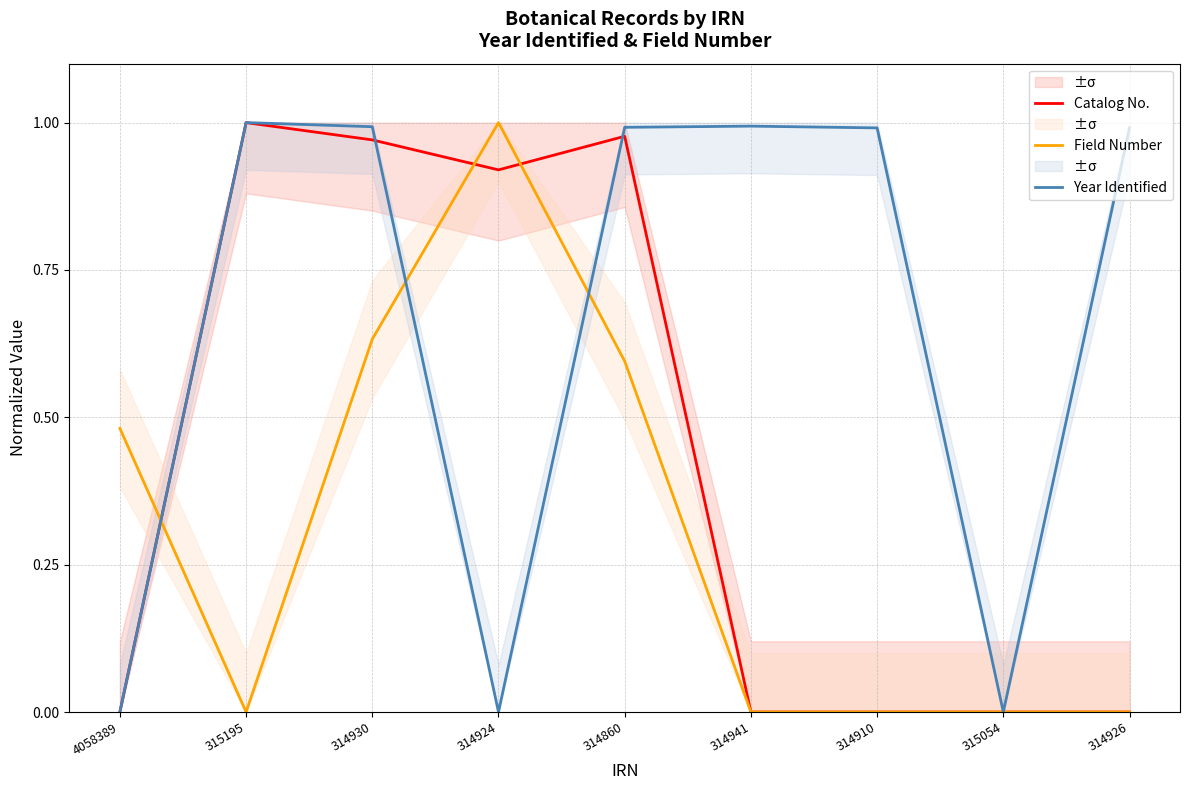

List the series in order of their peak value, lowest first.

Catalog No., Field Number, Year Identified